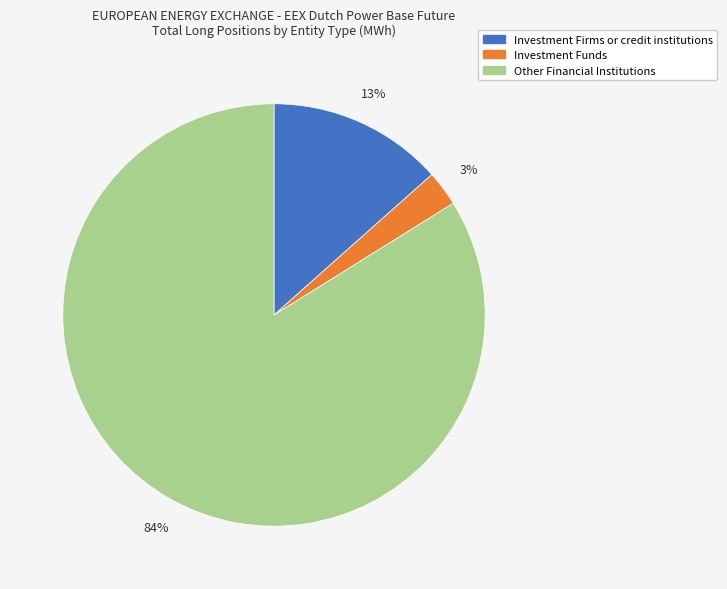

Does any single category account for the majority?

Yes